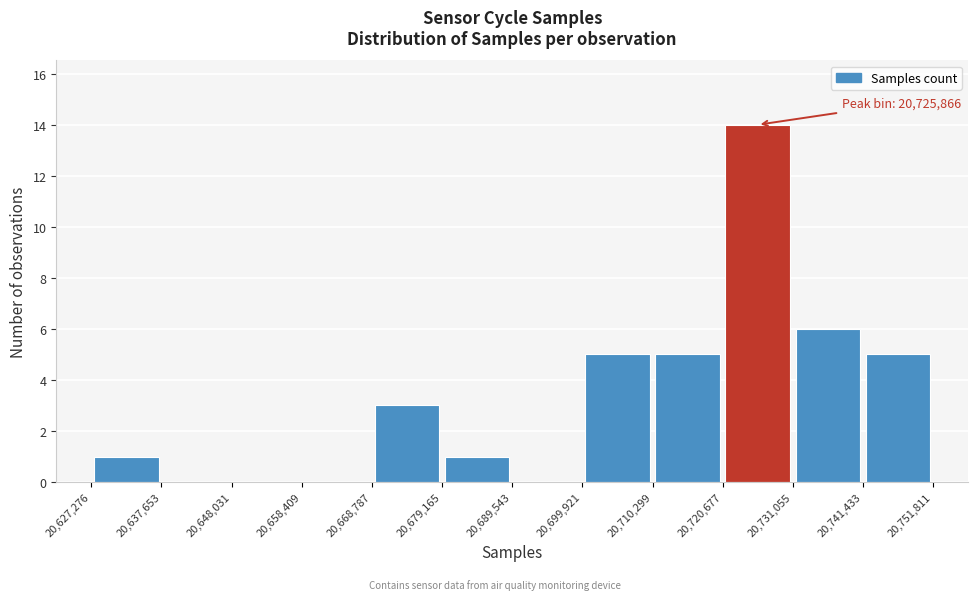

Which range on the x-axis has the tallest bar?

20,720,677 to 20,731,055